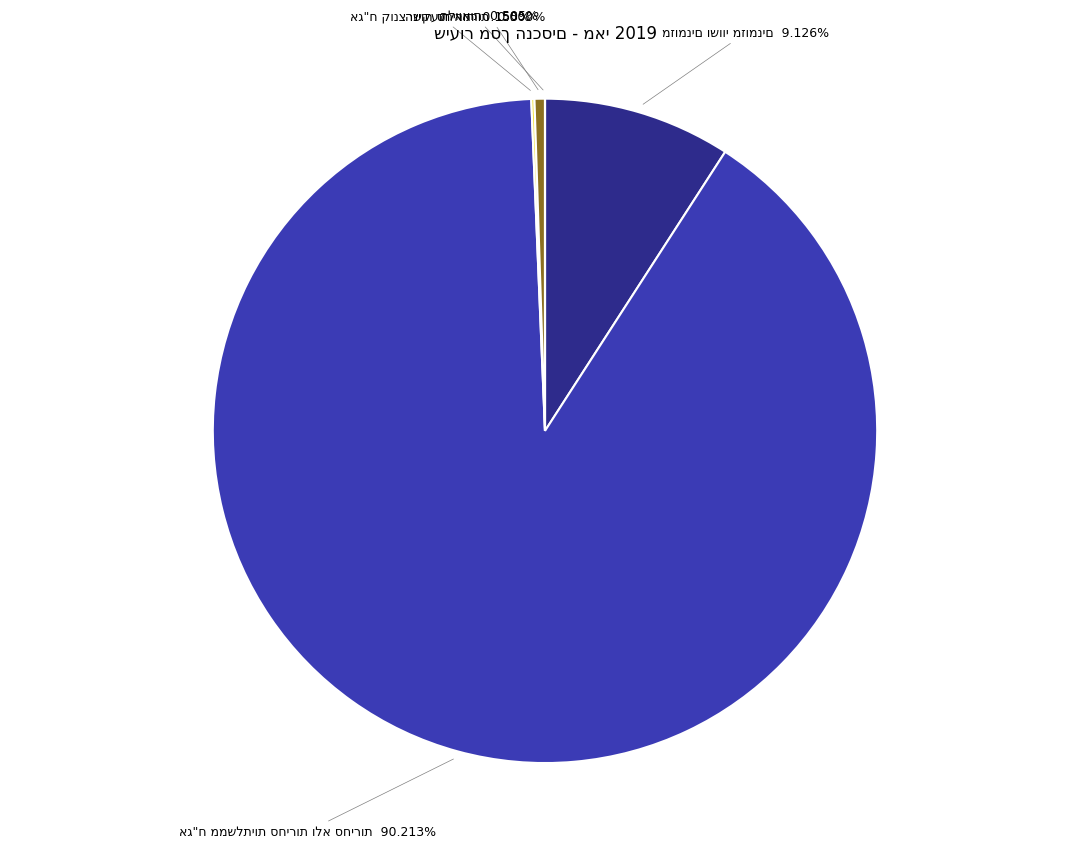

Does any single category account for the majority?

Yes